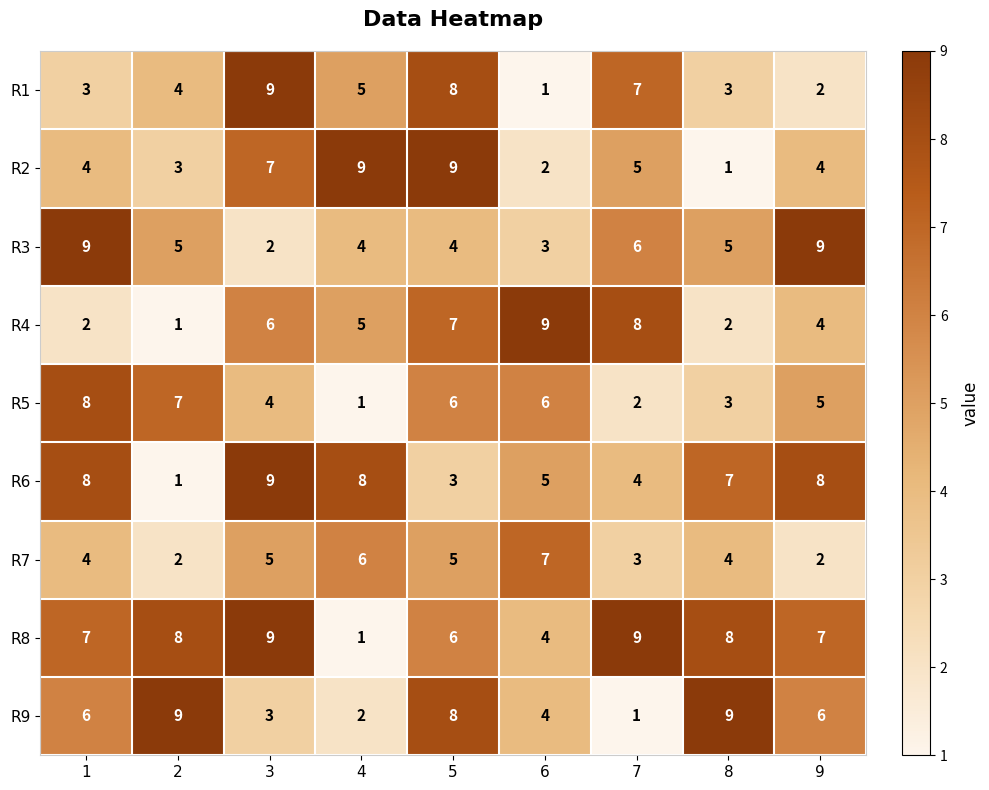

Is the value of R8 at 9 greater than the value of R7 at 1?

Yes